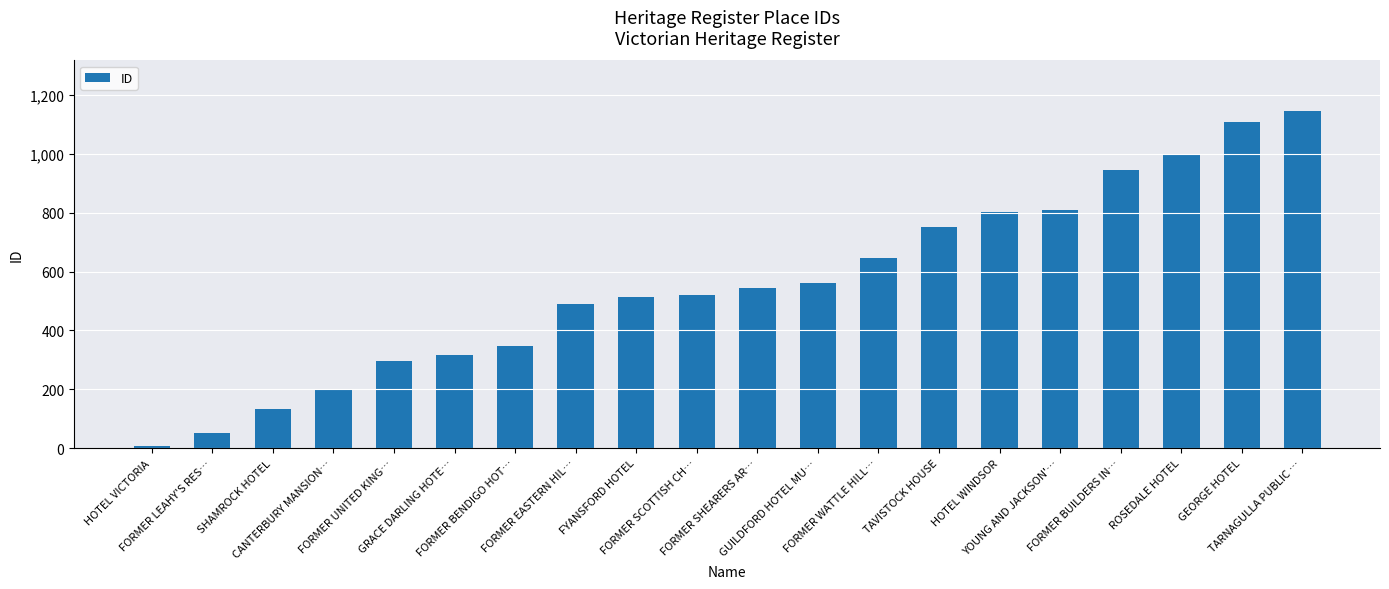

What is the maximum value shown in the chart?

1146